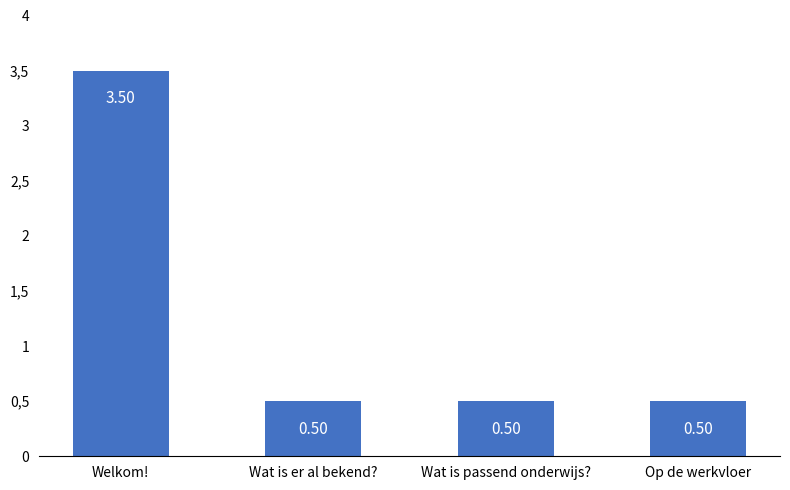

Does the chart contain any negative values?

No